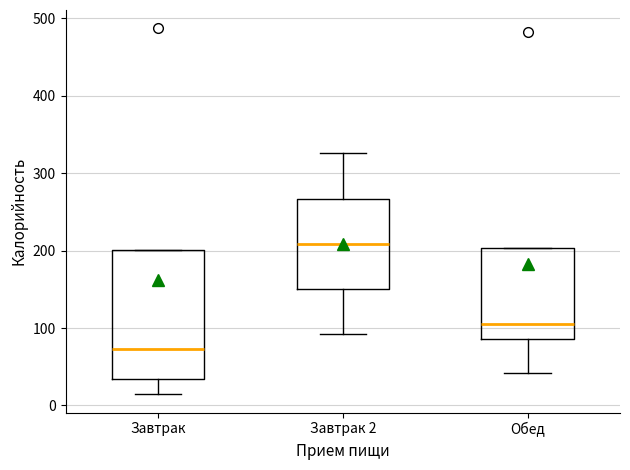

Reading left to right, transcribe this box plot: for each box, give where its median line is, the range the box spans, and where its two whiskers end, as read against the y-axis. The values are not printed on the chart, so give them approximately, as read against the axis.

Завтрак: median 70, box 30 to 200, whiskers 10 to 200
Завтрак 2: median 210, box 150 to 270, whiskers 90 to 330
Обед: median 100, box 90 to 200, whiskers 40 to 200